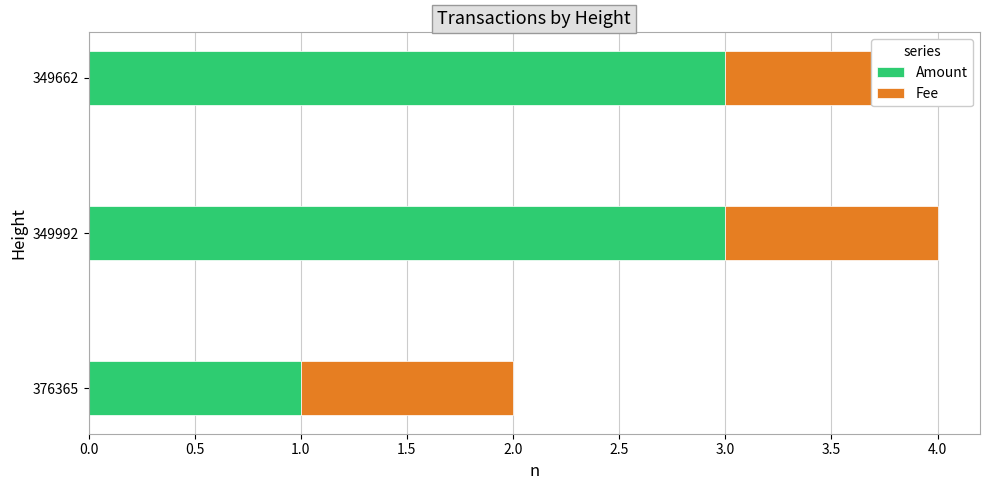

The Amount series shows 5.3 at 349662. True or false?

False